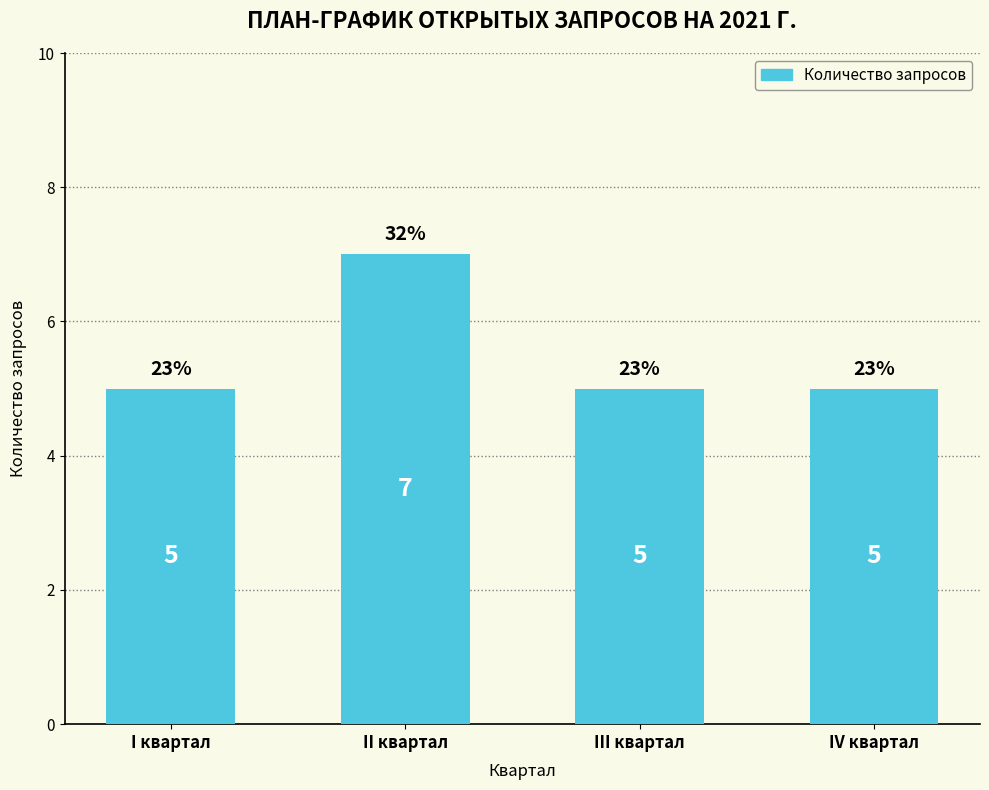

How many values exceed 5?

1